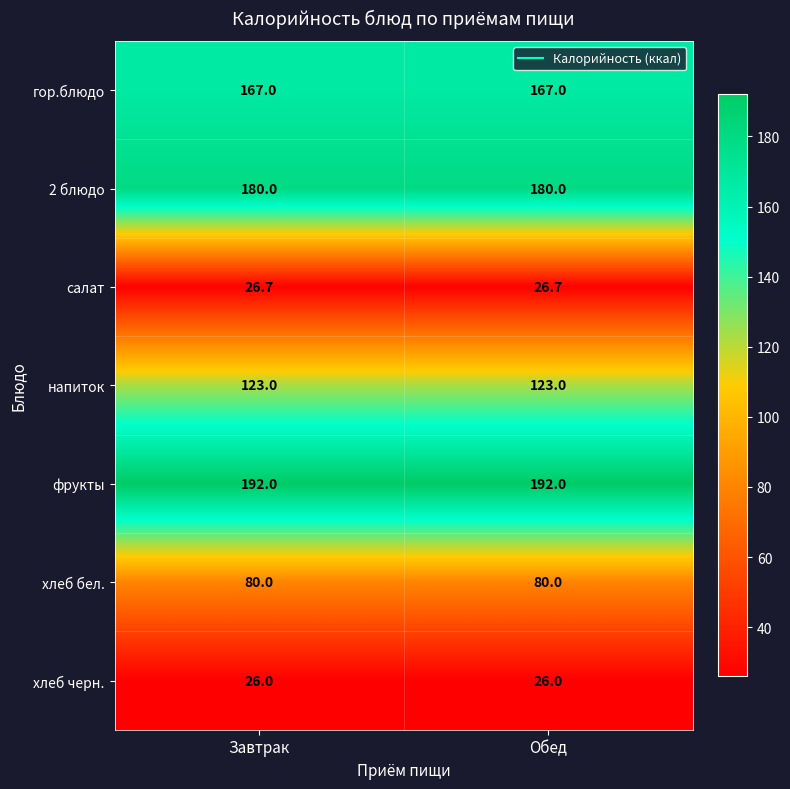

What is the approximate value of хлеб черн. at Завтрак?

26.0